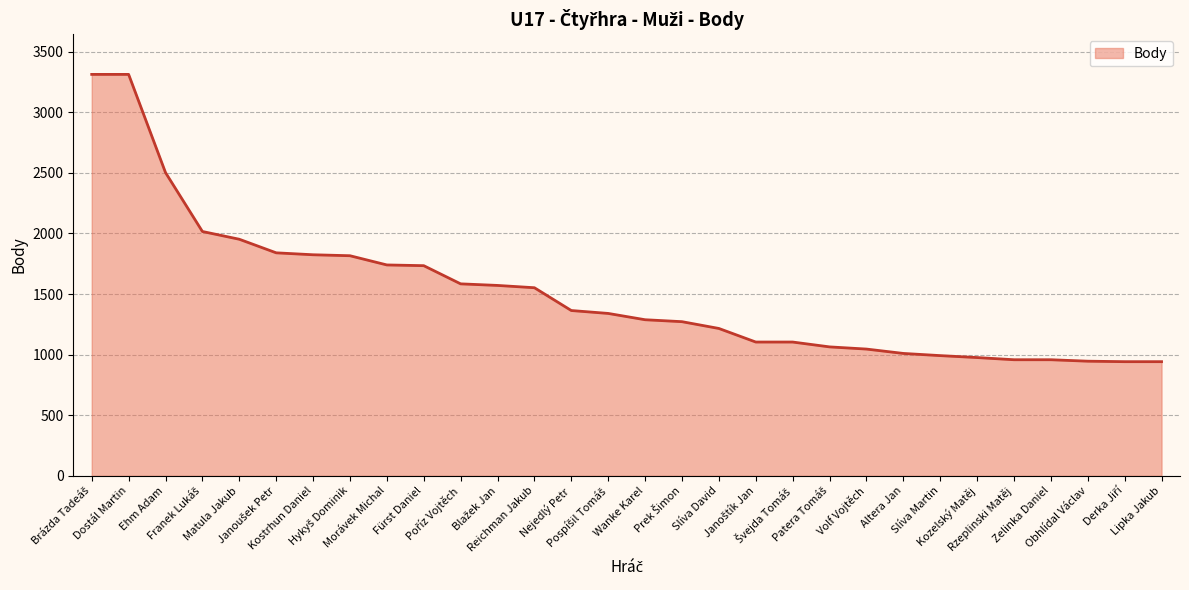

What is the maximum value shown in the chart?

3312